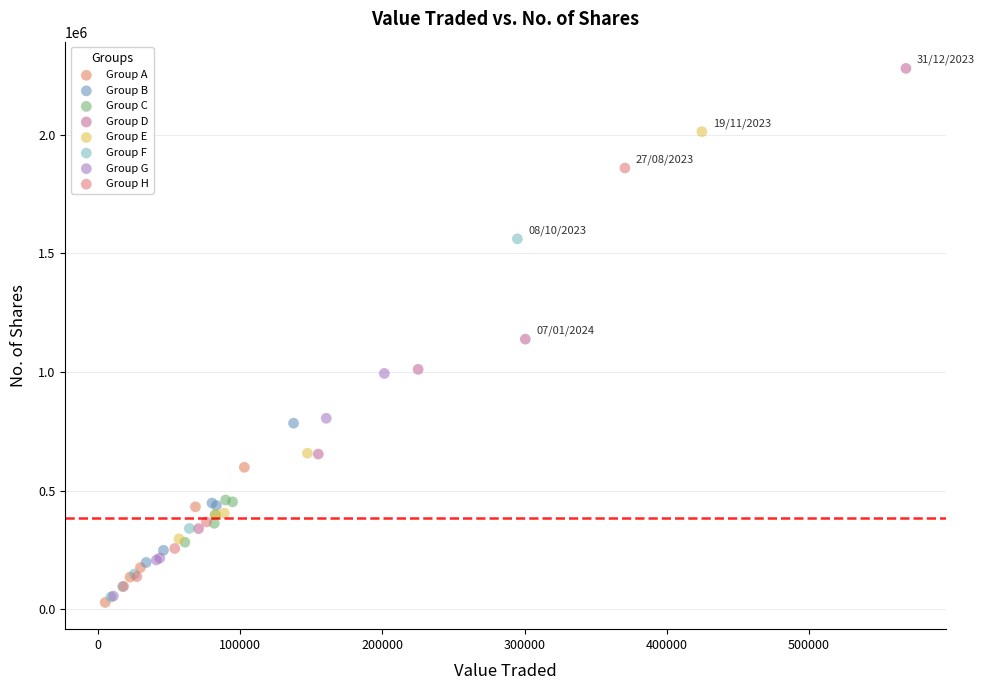

Which series contains the highest Y value?

Group D